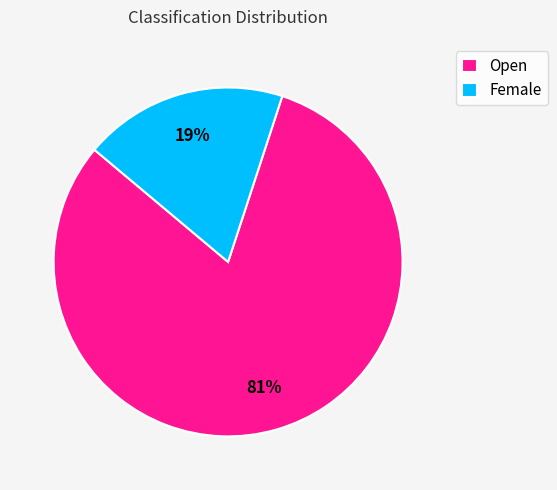

To the nearest percent, what is the difference between the Open and Female slice percentages?

62%